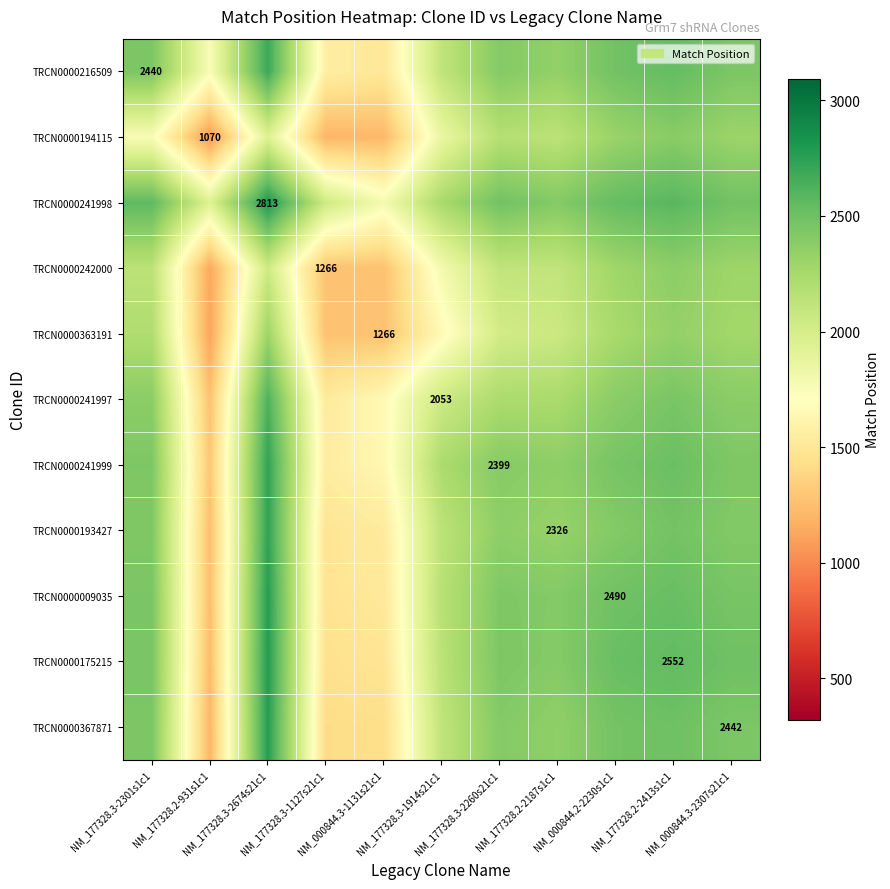

Which series has the largest total across all categories?

TRCN0000241998